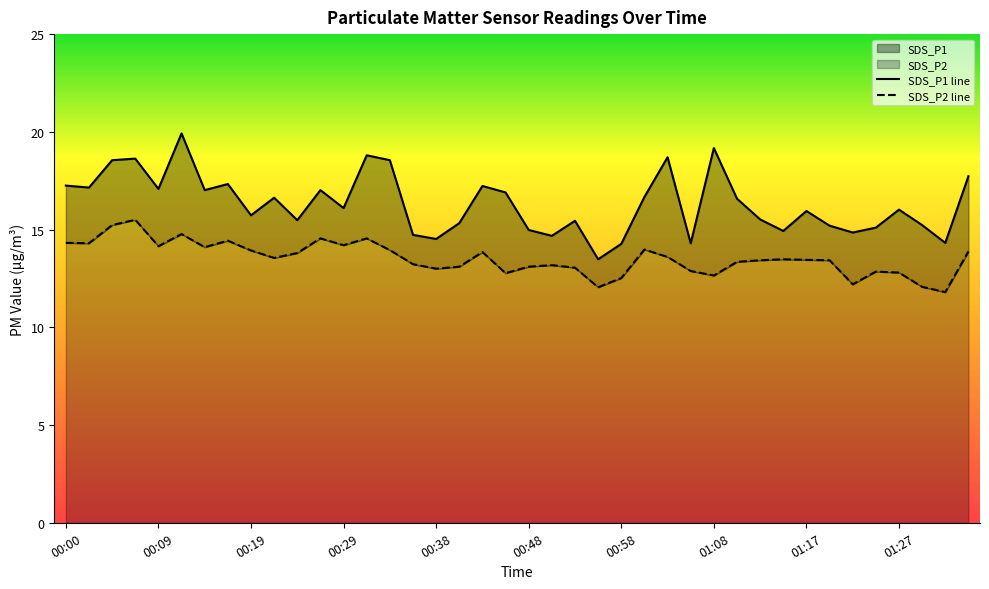

At how many categories does at least one series exceed 16?

21